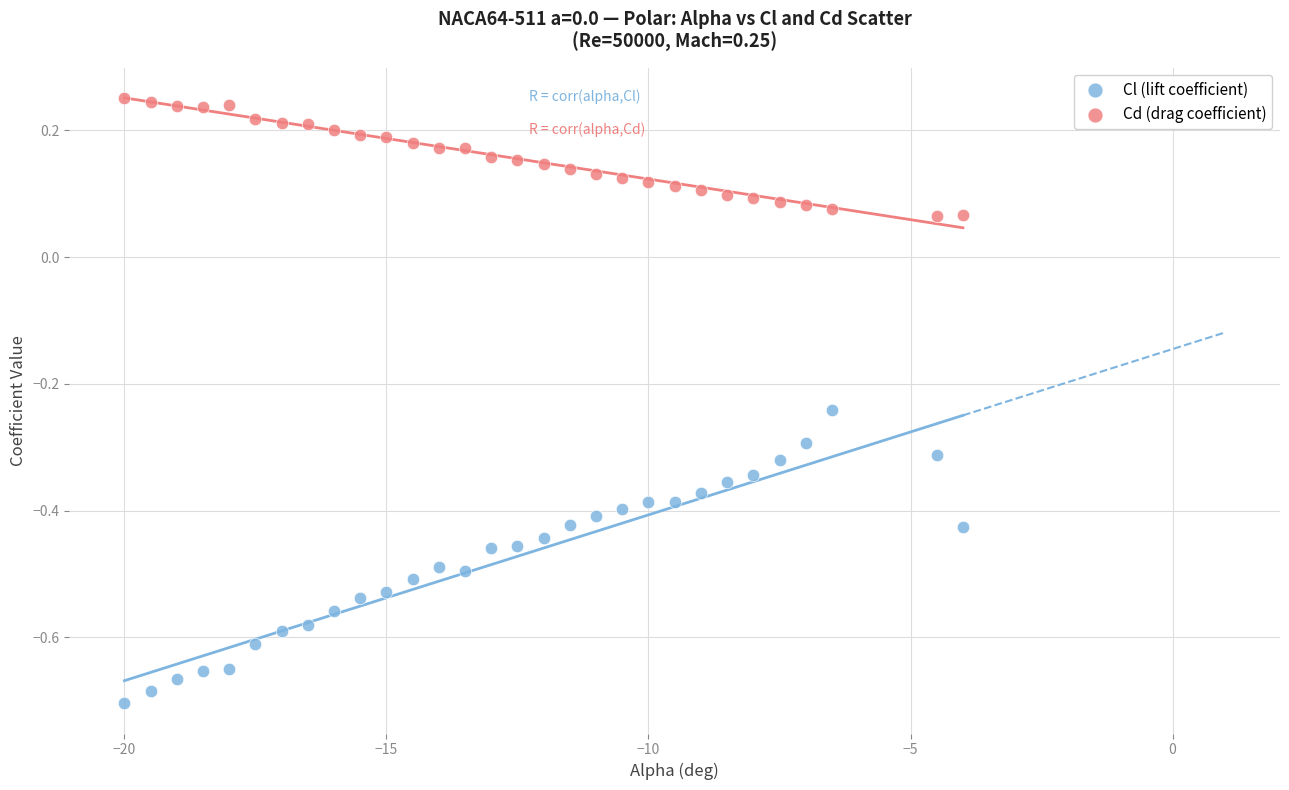

What are all the series names shown in the legend?

Cl (lift coefficient), Cd (drag coefficient)